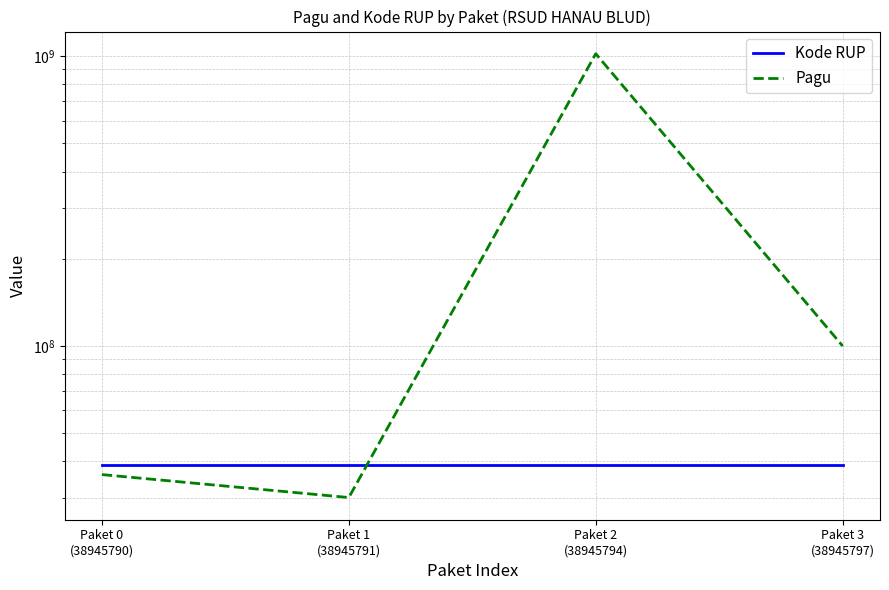

The Pagu series shows 38420051 at Paket 3
(38945797). True or false?

False